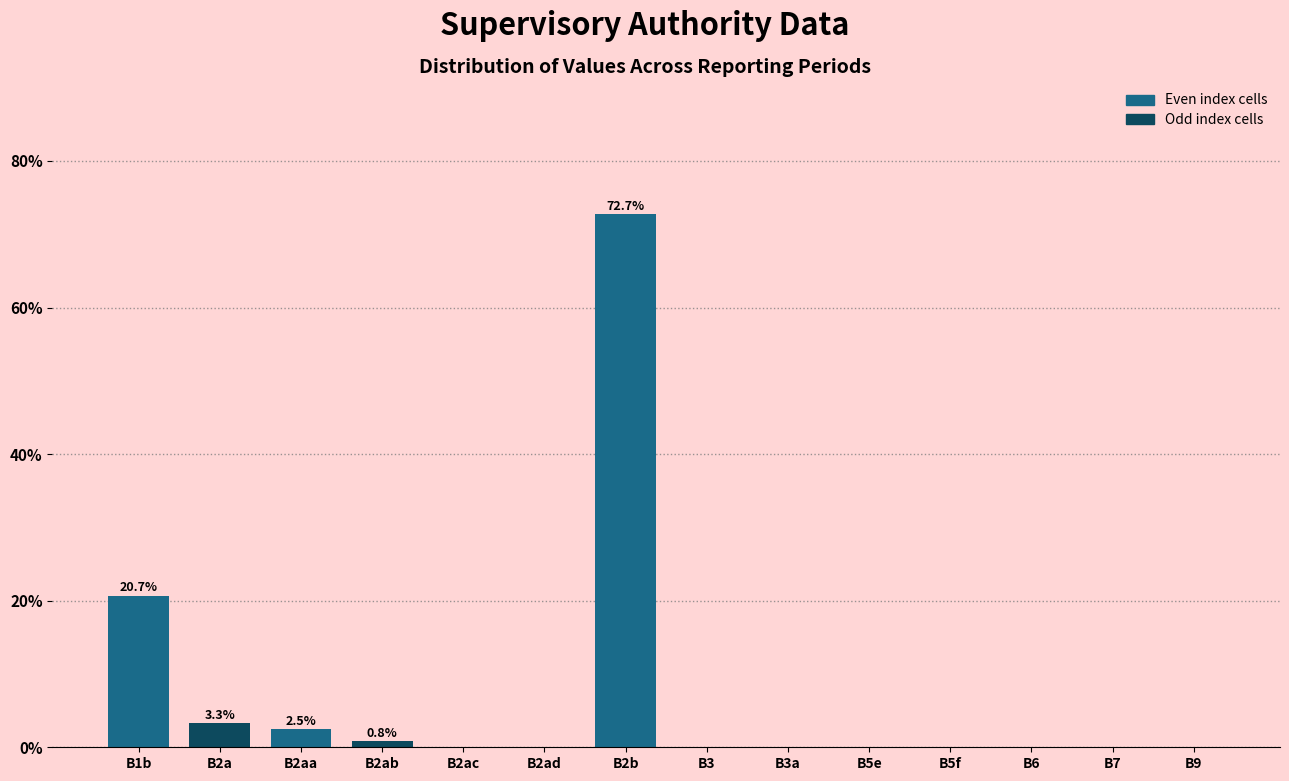

Reading left to right, list all the values displayed in this chart.

B1b=20.7	B2a=3.3	B2aa=2.5	B2ab=0.8	B2ac=0.0	B2ad=0.0	B2b=72.7	B3=0.0	B3a=0.0	B5e=0.0	B5f=0.0	B6=0.0	B7=0.0	B9=0.0